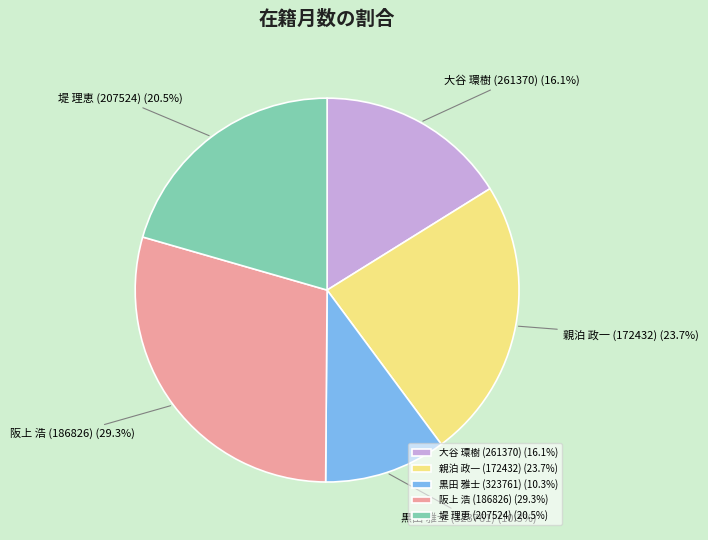

Which has a higher value, 大谷 環樹 (261370) or 黒田 雅士 (323761)?

大谷 環樹 (261370)